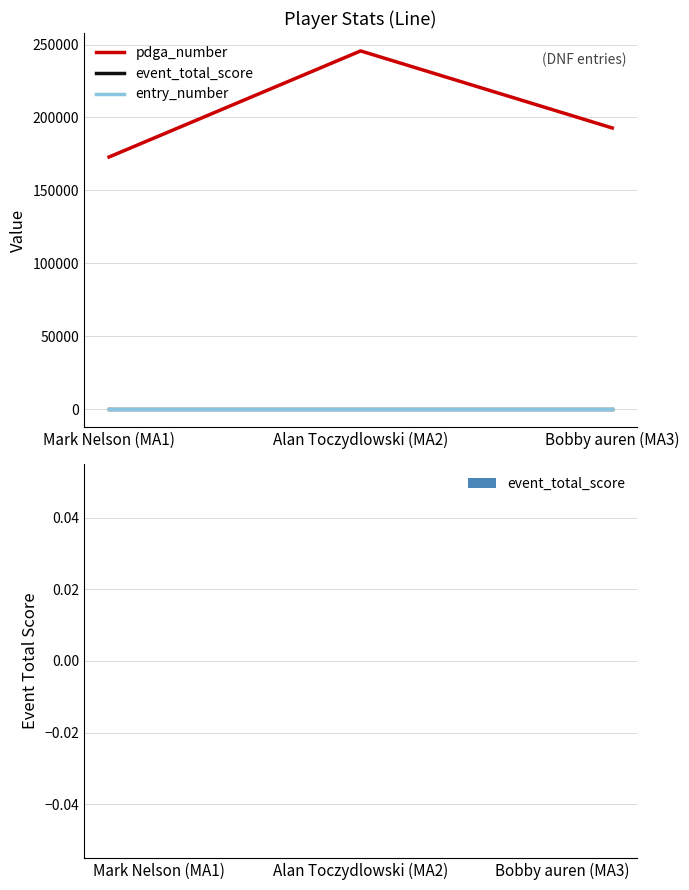

What is the greatest value displayed?

245671